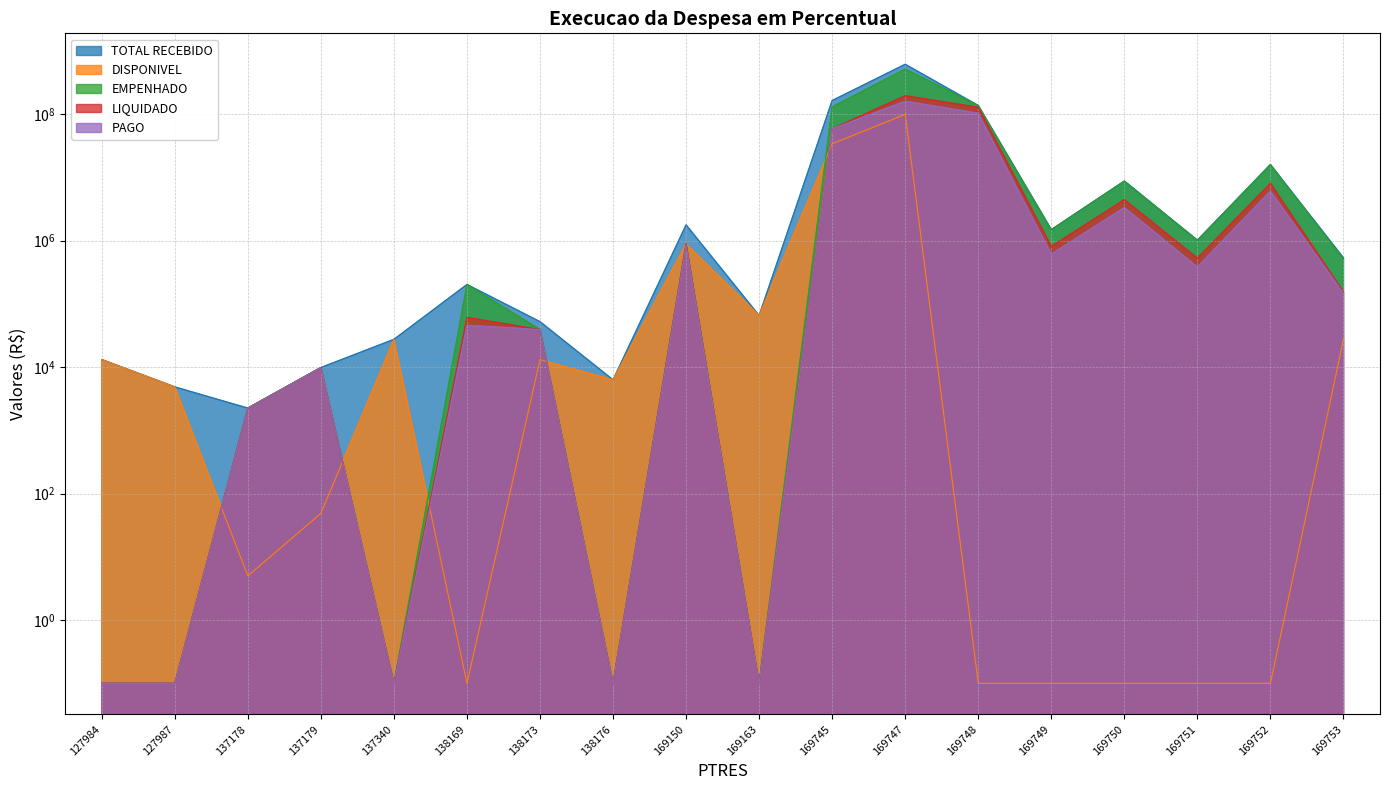

What is the sum of all LIQUIDADO values?

397058492.0